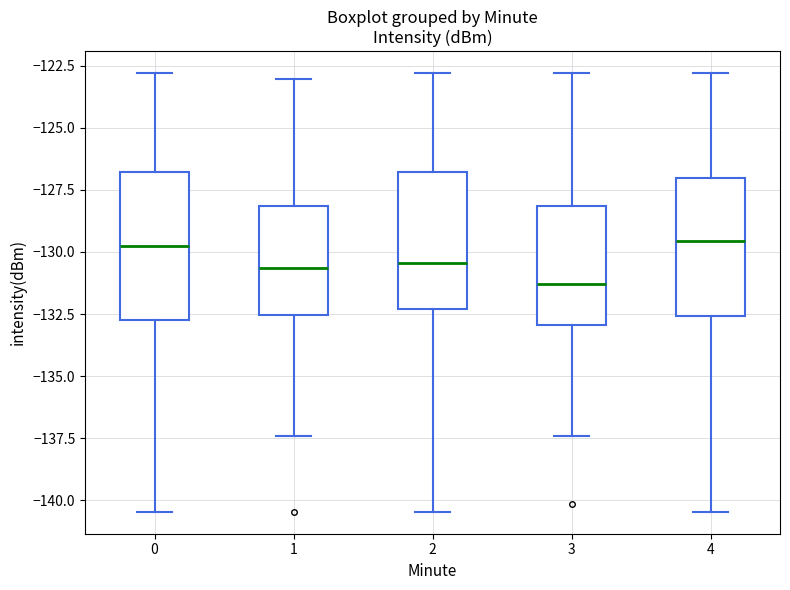

Where does the upper whisker of the box at x = 4 end on the y-axis? The values are not printed on the chart, so give them approximately, as read against the axis.

-123.0